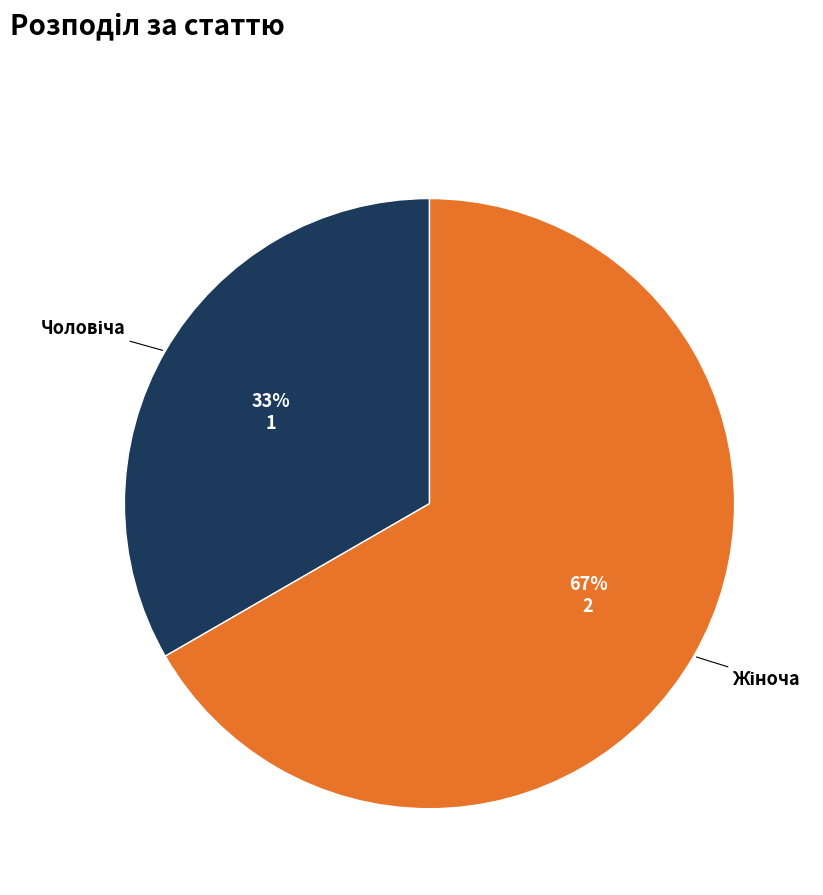

To the nearest percent, what is the average slice percentage?

50%